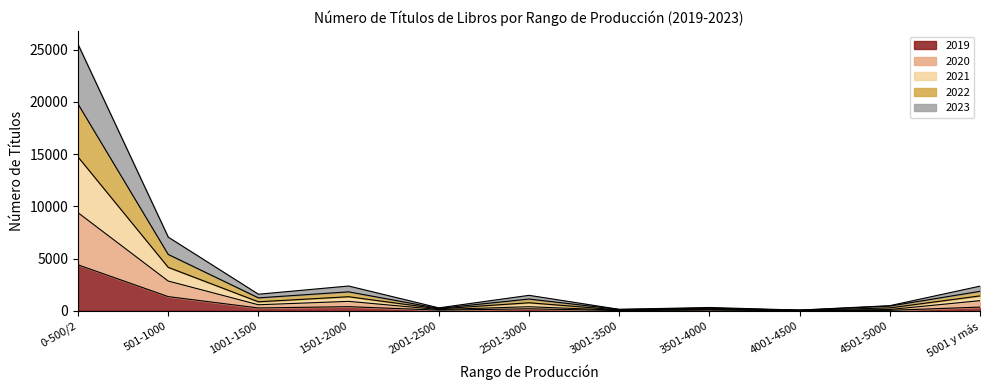

At which category is the sum across all series the highest?

0-500/2